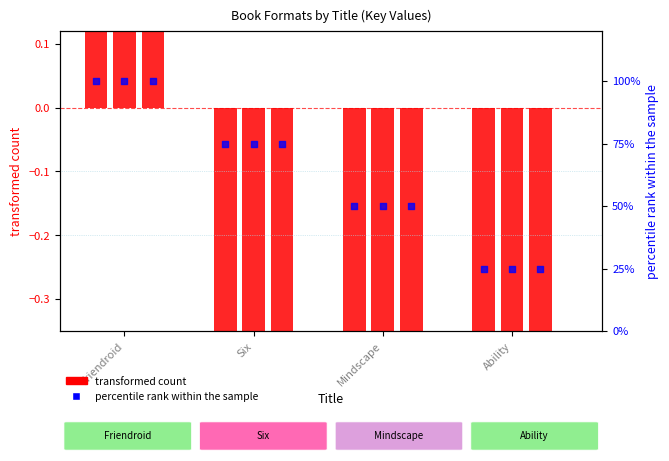

At which category is the sum across all series the highest?

Friendroid